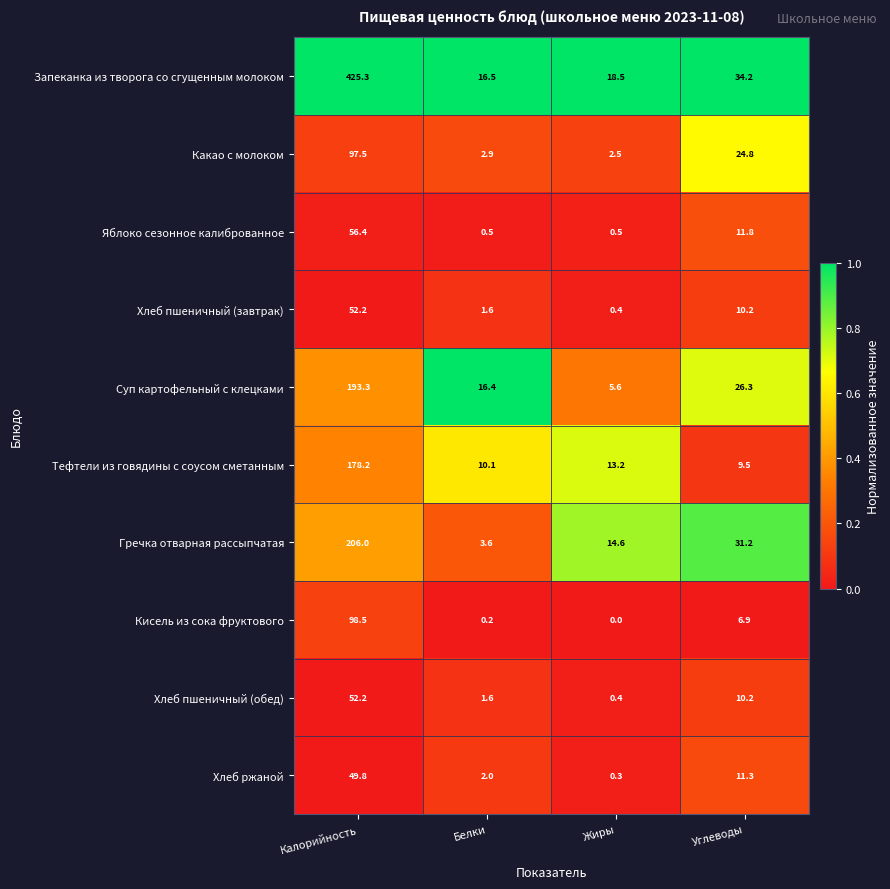

At how many categories does at least one series exceed 0?

4